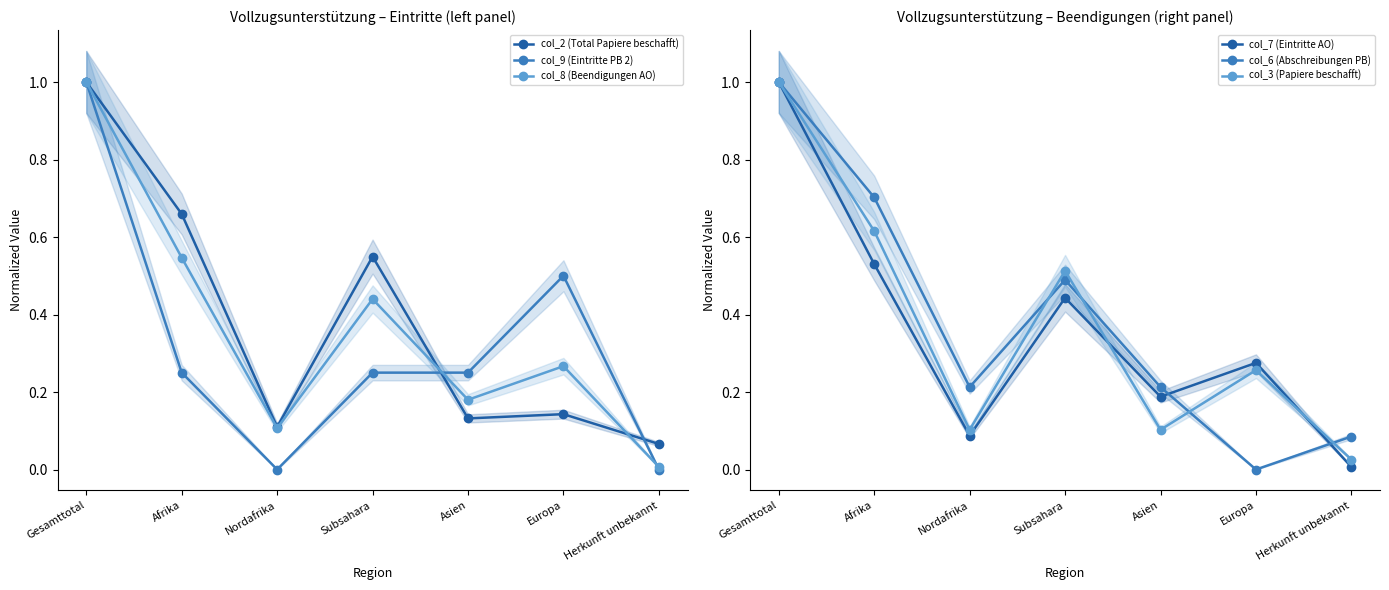

Where do col_3 (Papiere beschafft) and col_8 (Beendigungen AO) first cross each other?

Gesamttotal and Afrika